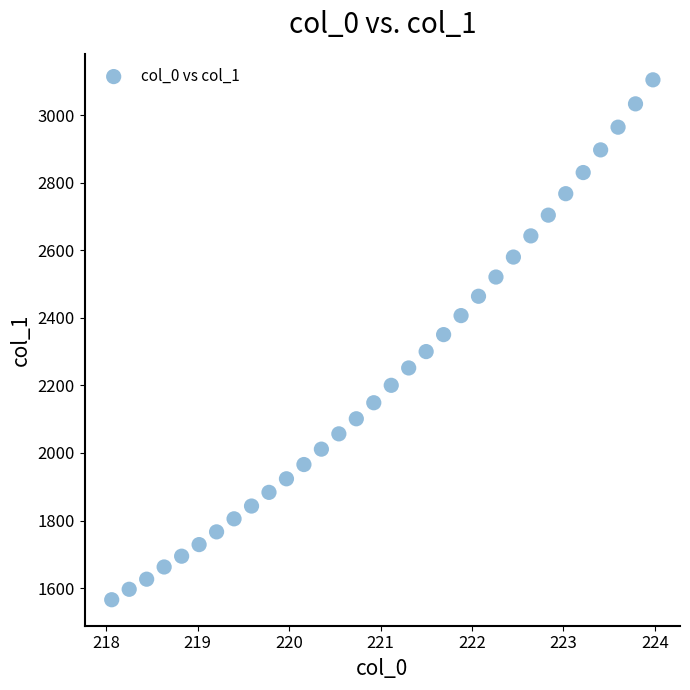

What is the range of X values (max minus min)?

5.9